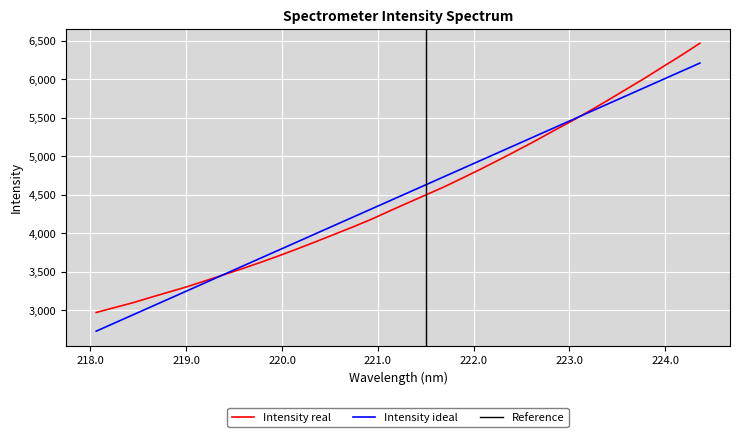

What is the difference between the maximum and minimum values?

3495.6